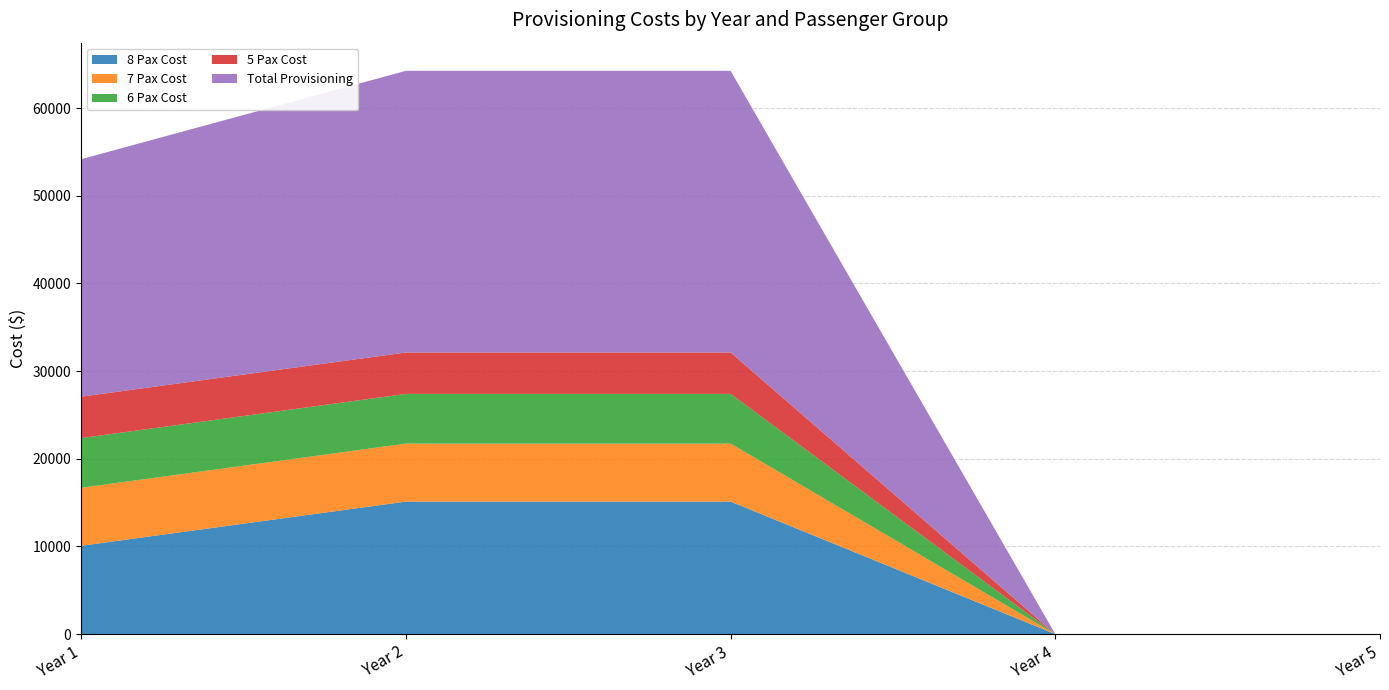

Reading right to left, what are all the values shown in this chart?

8 Pax Cost: Year 5=0	Year 4=0	Year 3=15120	Year 2=15120	Year 1=10080
7 Pax Cost: Year 5=0	Year 4=0	Year 3=6615	Year 2=6615	Year 1=6615
6 Pax Cost: Year 5=0	Year 4=0	Year 3=5670	Year 2=5670	Year 1=5670
5 Pax Cost: Year 5=0	Year 4=0	Year 3=4725	Year 2=4725	Year 1=4725
Total Provisioning: Year 5=0	Year 4=0	Year 3=32130	Year 2=32130	Year 1=27090